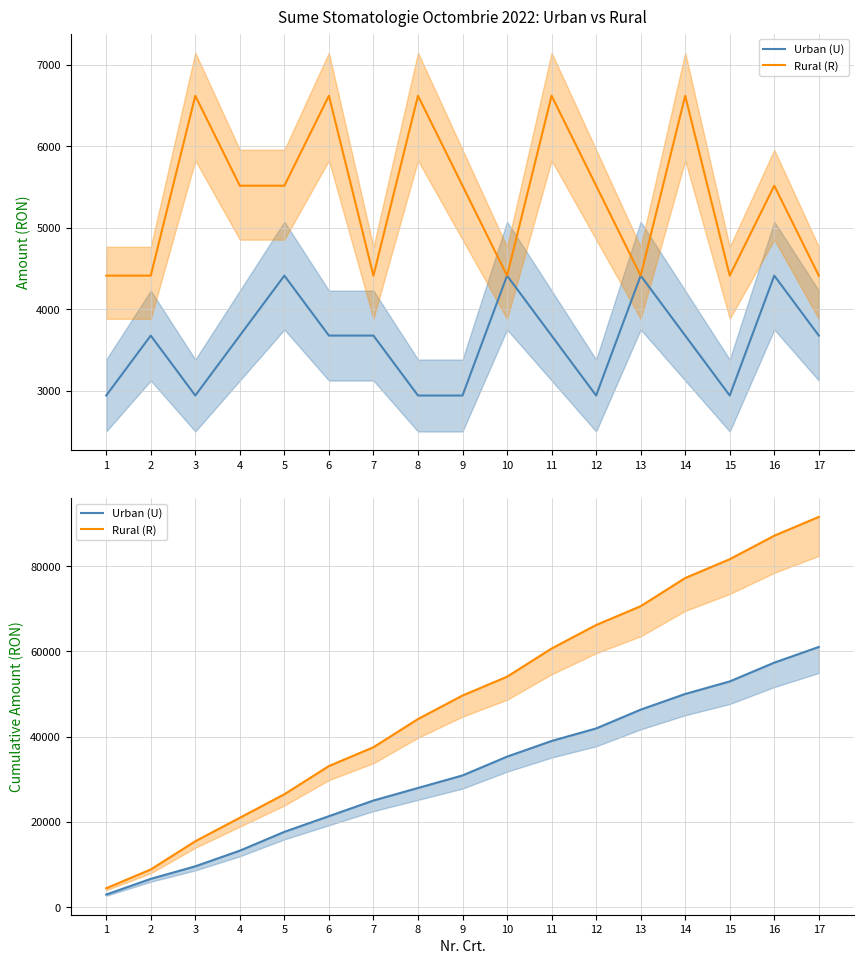

What is the value of the Urban (U) point at the 12th from the left?

41911.8